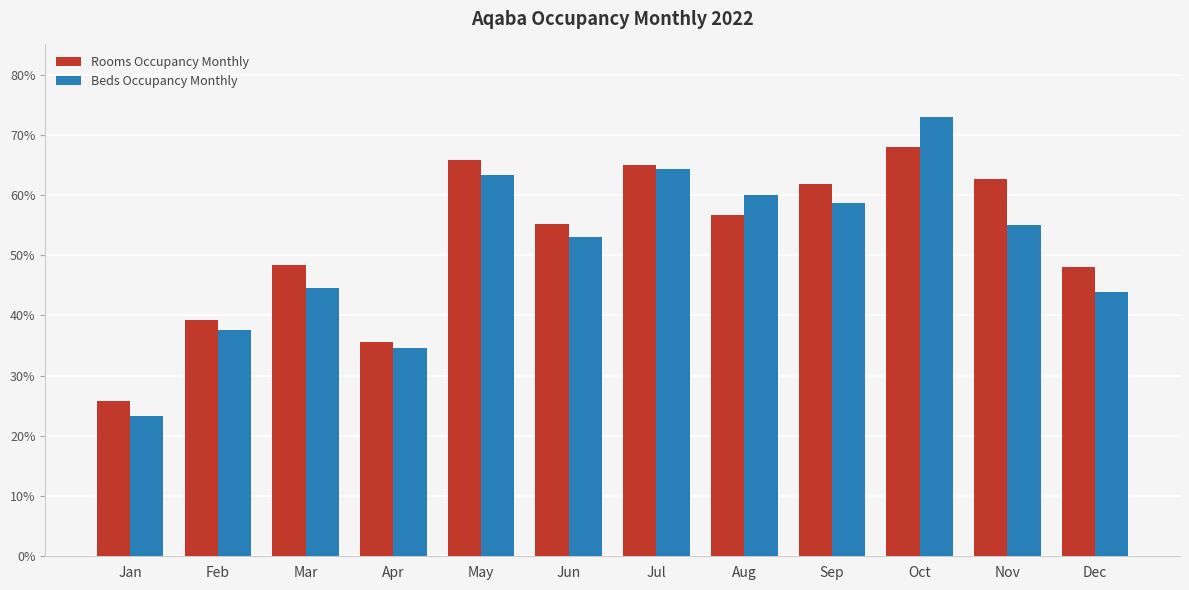

List the labels in order of Rooms Occupancy Monthly value, smallest first.

Jan, Apr, Feb, Dec, Mar, Jun, Aug, Sep, Nov, Jul, May, Oct